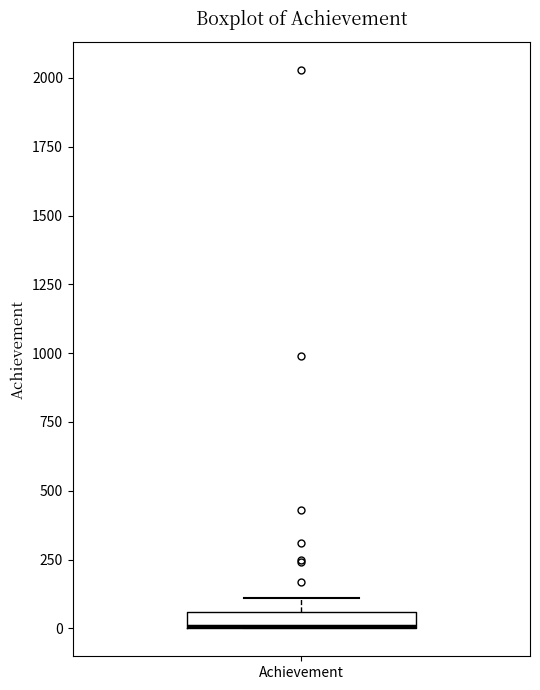

Where is the upper edge of the box for Achievement on the y-axis? The values are not printed on the chart, so give them approximately, as read against the axis.

50